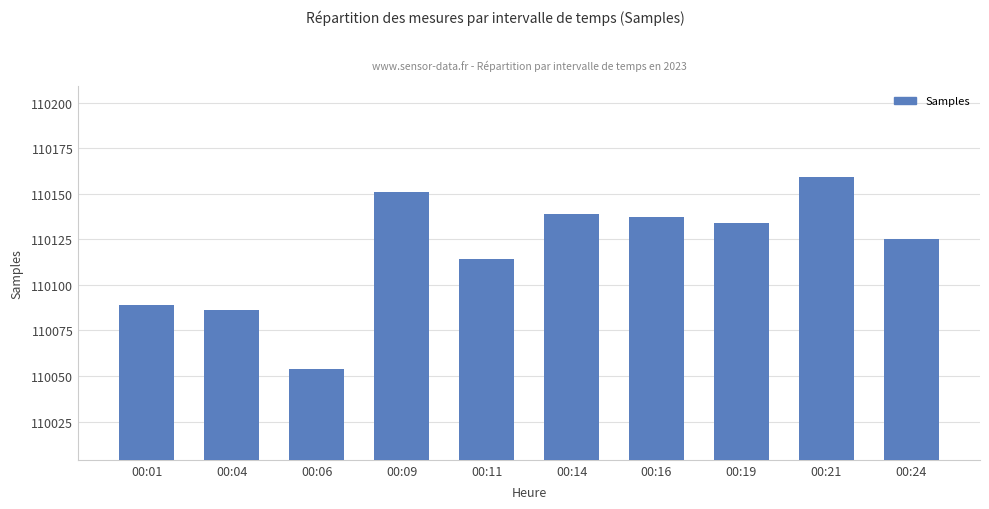

At which label is the value closest to 110106?

00:11